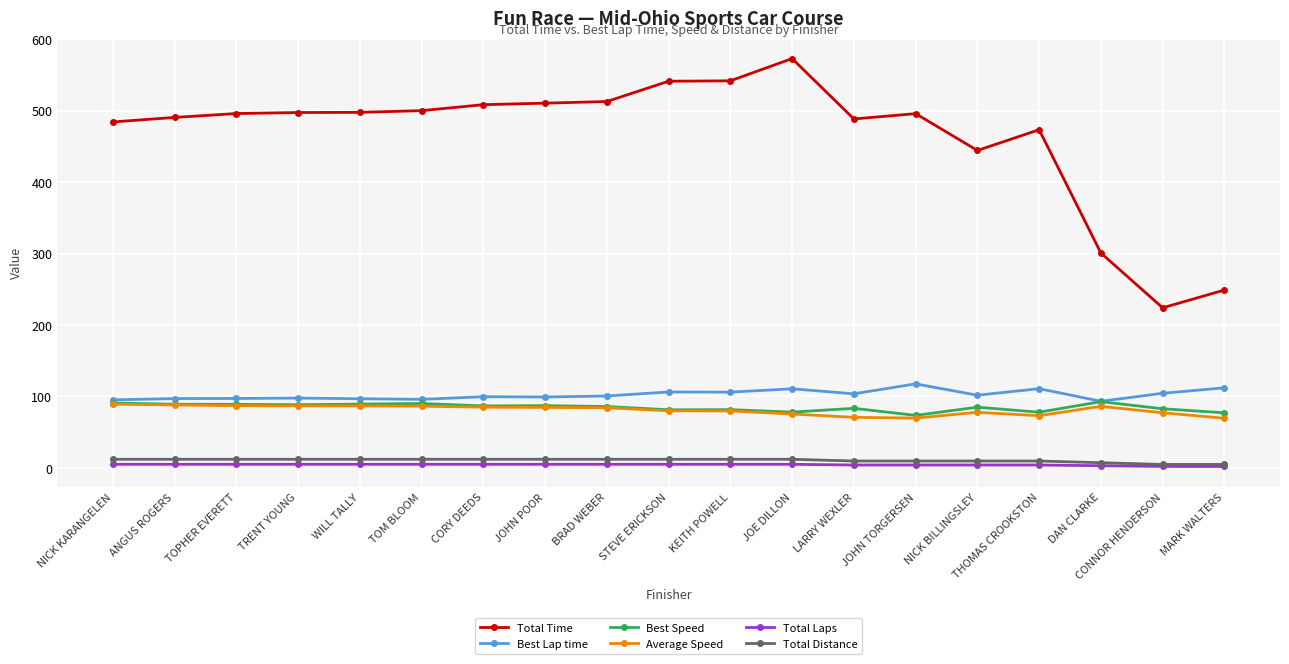

Is the value of Total Laps at CONNOR HENDERSON greater than the value of Average Speed at ANGUS ROGERS?

No